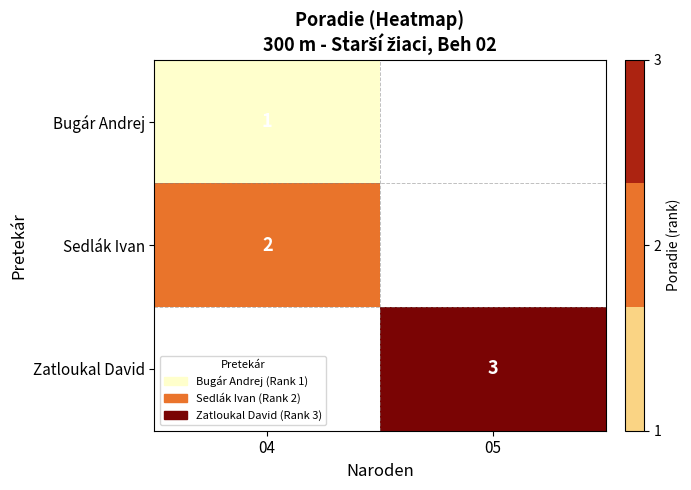

True or false: Sedlák Ivan has a value of 2 at 04.

True